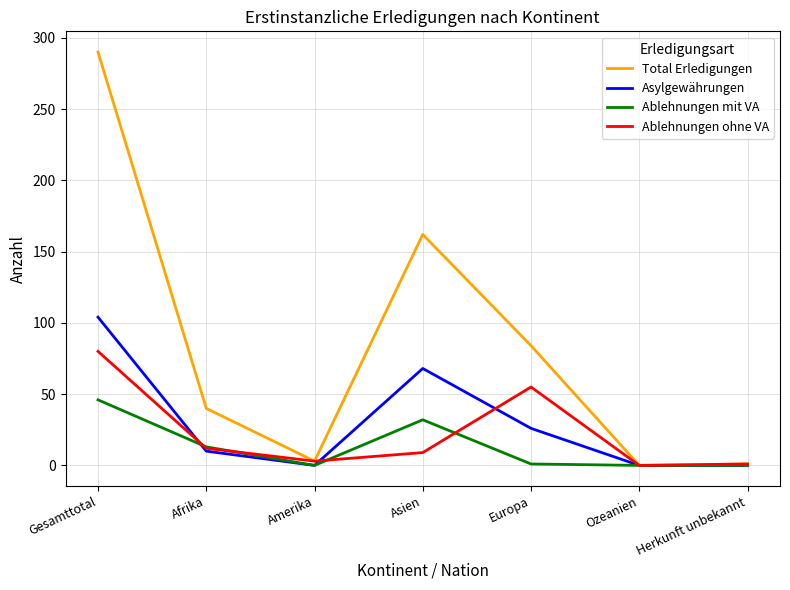

At how many categories does at least one series exceed 48?

3